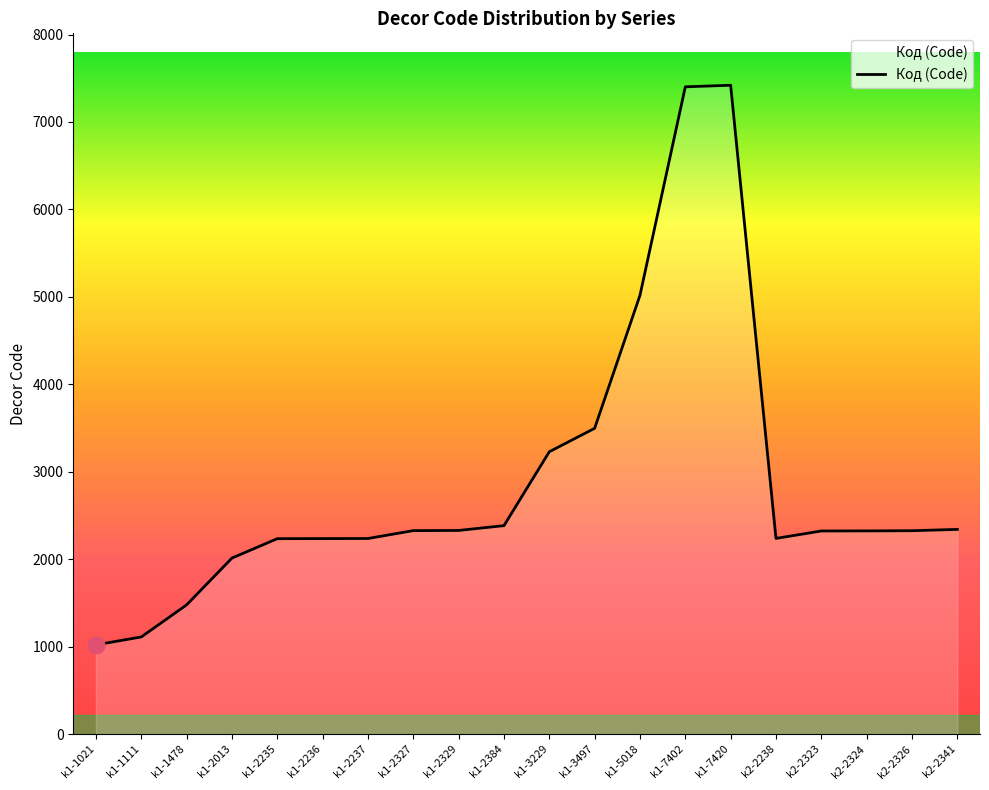

Where does the data first go above 2326?

k1-2327